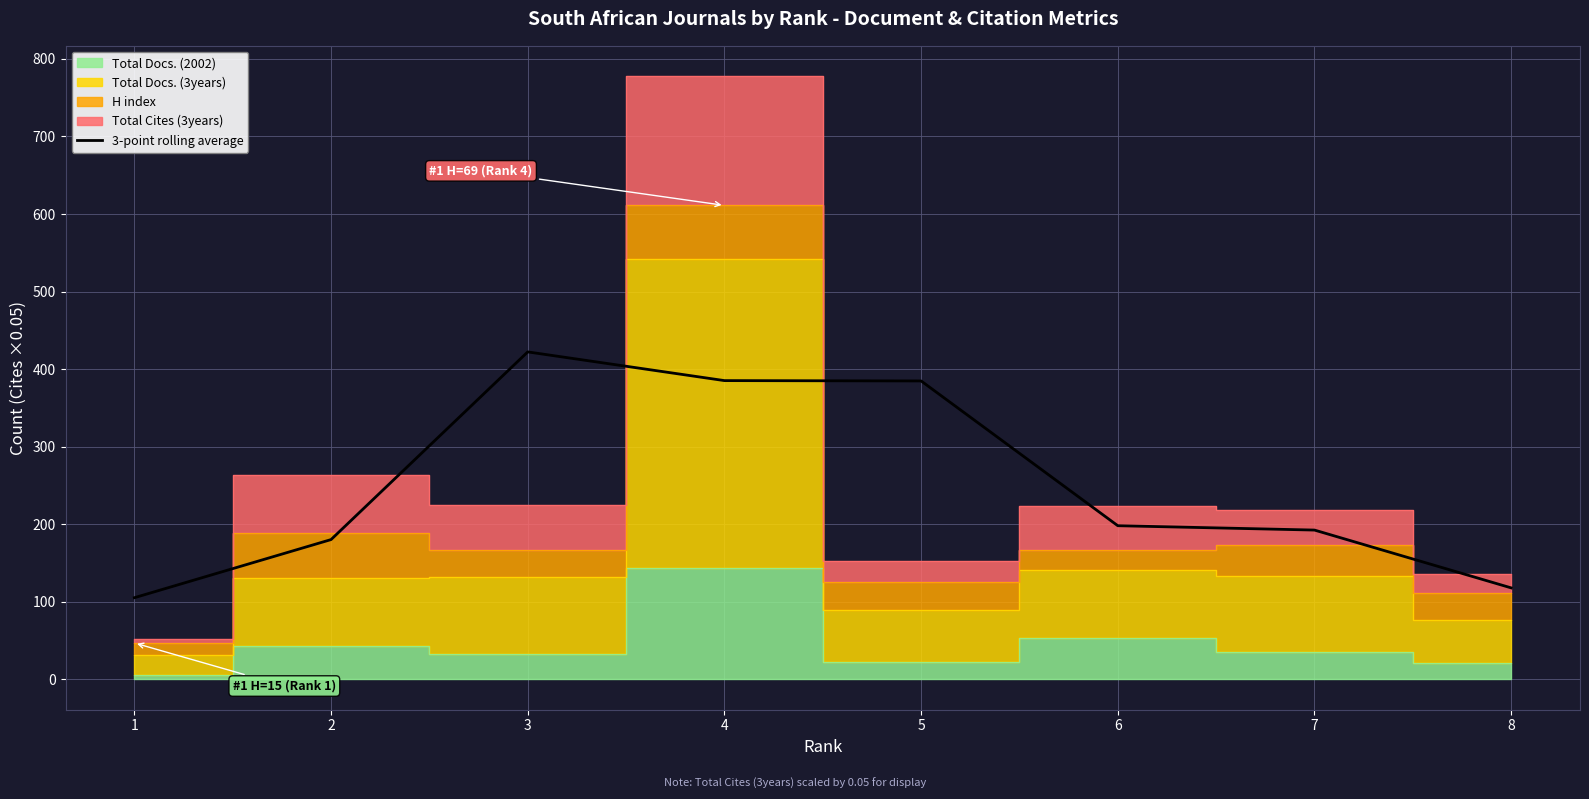

What is the difference between the second highest and second lowest values?

267.1